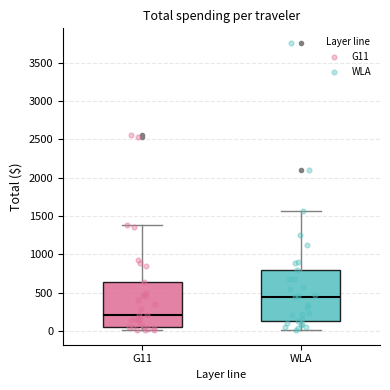

Reading left to right, transcribe this box plot: for each box, give where its median line is, the range the box spans, and where its two whiskers end, as read against the y-axis. The values are not printed on the chart, so give them approximately, as read against the axis.

G11: median 200, box 50 to 650, whiskers 0 to 1400
WLA: median 450, box 100 to 800, whiskers 0 to 1550